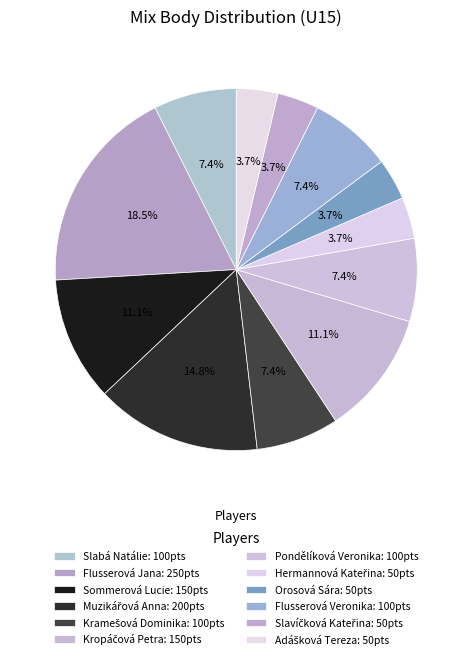

To the nearest percent, what percentage of the pie is Muzikářová Anna?

15%